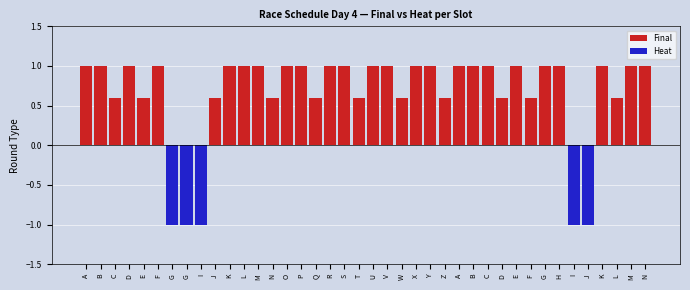

Reading right to left, list all the values displayed in this chart.

Final: N=1.0	M=1.0	L=0.6	K=1.0	J=0.0	I=0.0	H=1.0	G=1.0	F=0.6	E=1.0	D=0.6	C=1.0	B=1.0	A=1.0	Z=0.6	Y=1.0	X=1.0	W=0.6	V=1.0	U=1.0	T=0.6	S=1.0	R=1.0	Q=0.6	P=1.0	O=1.0	N=0.6	M=1.0	L=1.0	K=1.0	J=0.6	I=0.0	G=0.0	G=0.0	F=1.0	E=0.6	D=1.0	C=0.6	B=1.0	A=1.0
Heat: N=0.0	M=0.0	L=0.0	K=0.0	J=-1.0	I=-1.0	H=0.0	G=0.0	F=0.0	E=0.0	D=0.0	C=0.0	B=0.0	A=0.0	Z=0.0	Y=0.0	X=0.0	W=0.0	V=0.0	U=0.0	T=0.0	S=0.0	R=0.0	Q=0.0	P=0.0	O=0.0	N=0.0	M=0.0	L=0.0	K=0.0	J=0.0	I=-1.0	G=-1.0	G=-1.0	F=0.0	E=0.0	D=0.0	C=0.0	B=0.0	A=0.0